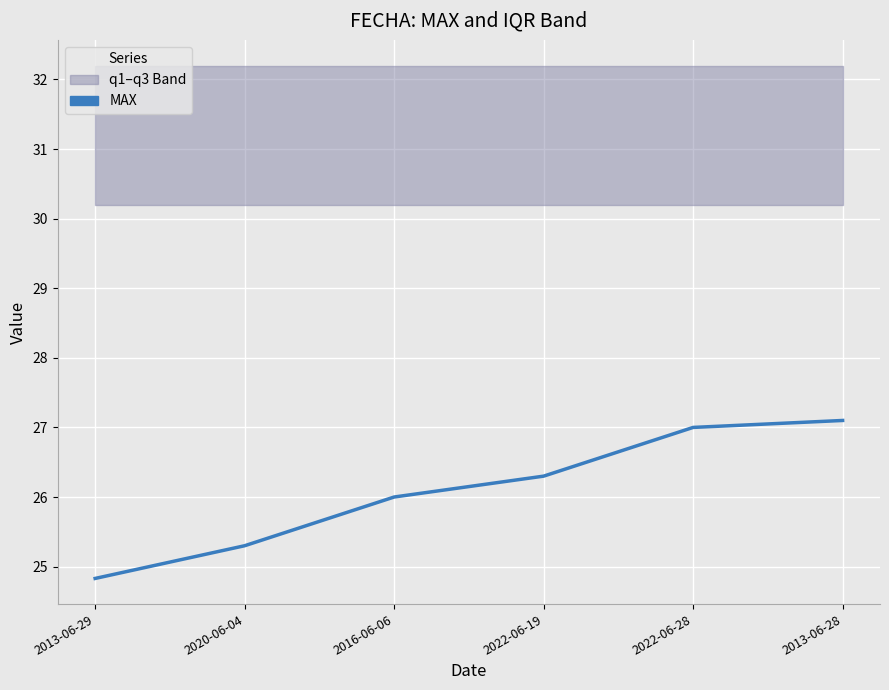

Where does the data first go above 26?

2022-06-19